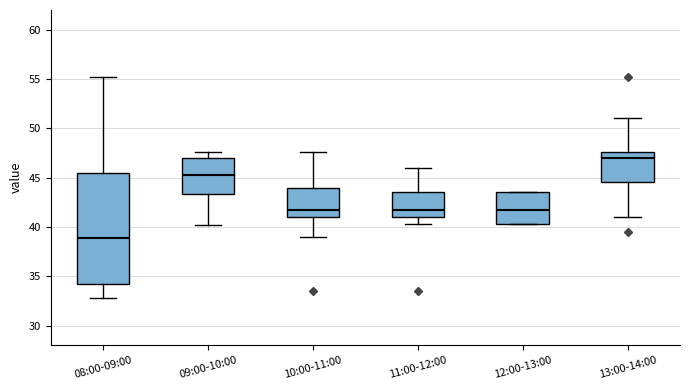

Where does the lower whisker of the box for 11:00-12:00 end on the y-axis? The values are not printed on the chart, so give them approximately, as read against the axis.

40.5